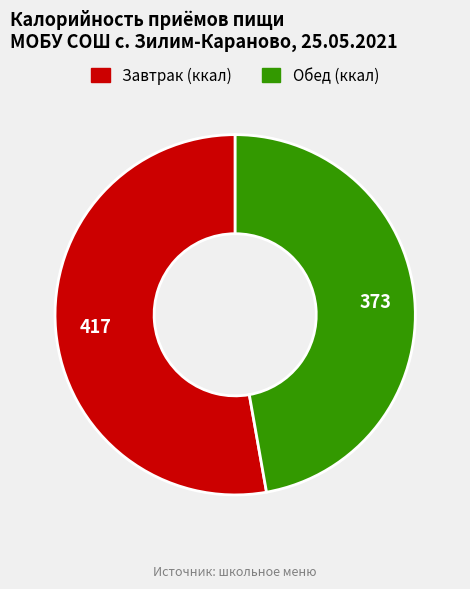

Is the sum of Обед and Завтрак greater than half?

Yes